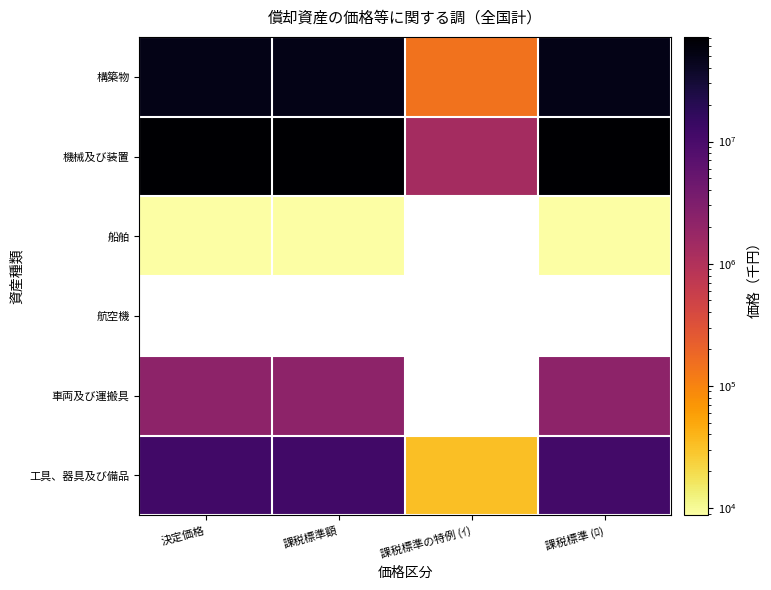

The value of 機械及び装置 at 課税標準額 is 71139535.0. True or false?

True